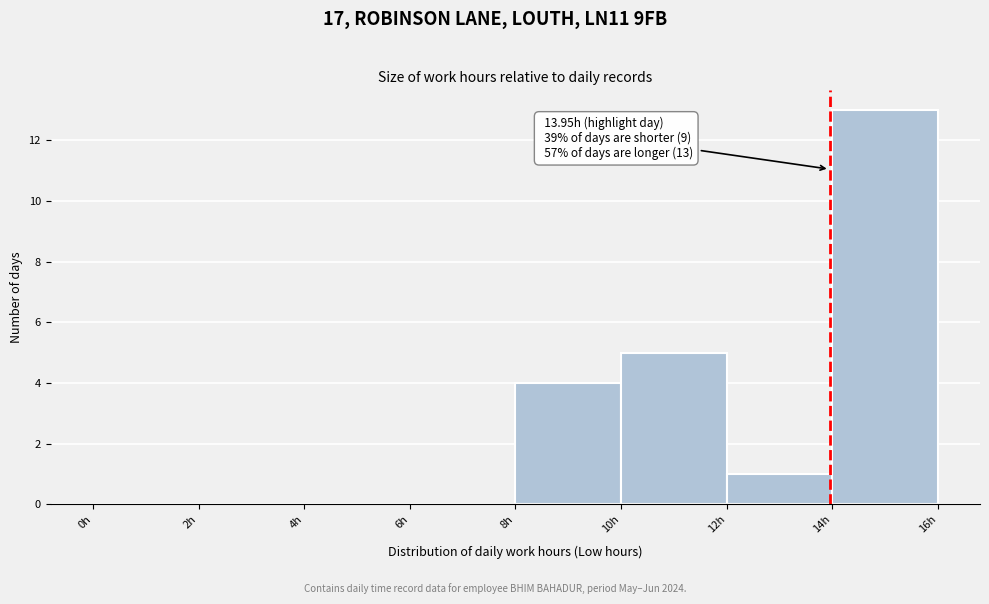

Over which range of the x-axis is the bar tallest?

14 to 16